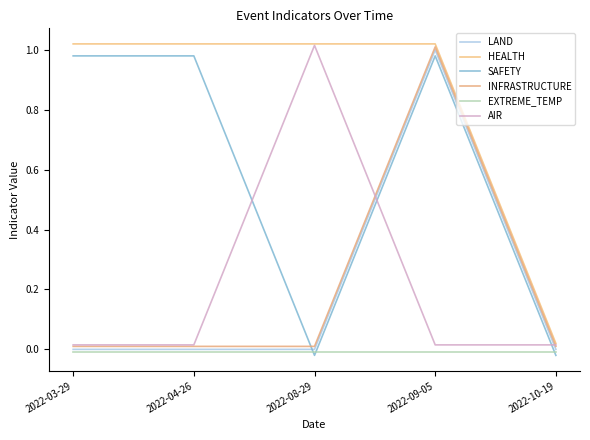

True or false: SAFETY and HEALTH cross at least once.

False